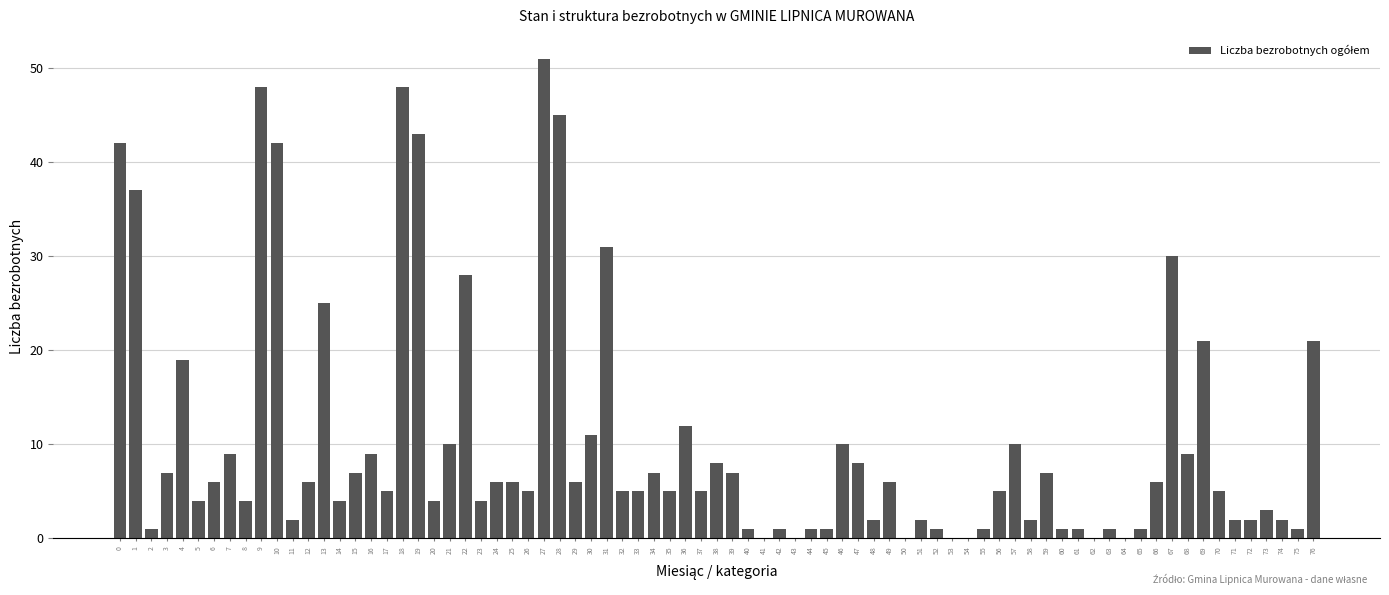

What is the sum of all values?

793